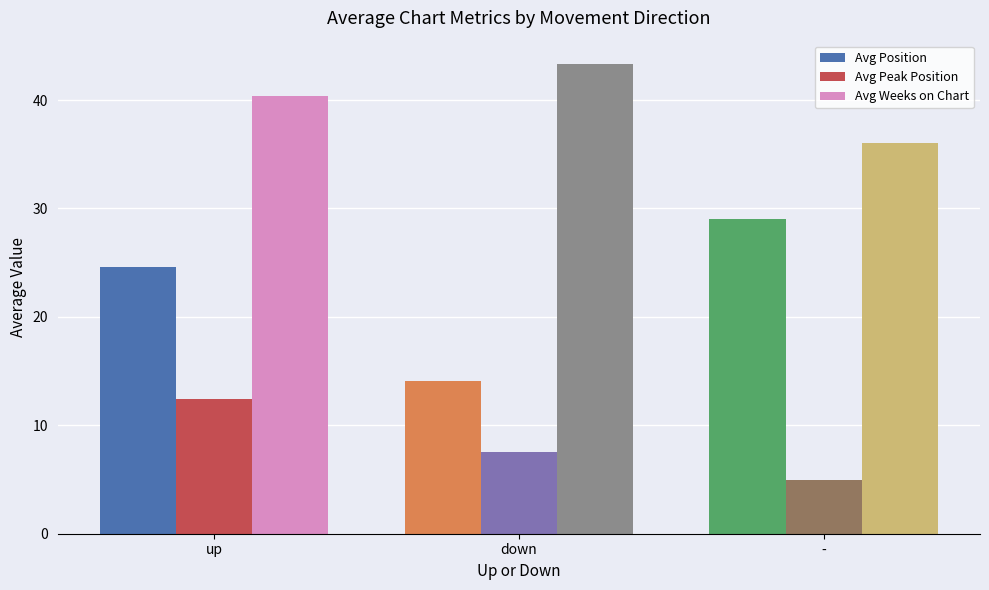

Reading left to right, transcribe all the data shown in this chart.

Avg Position: up=24.6	down=14.1	-=29.0
Avg Peak Position: up=12.4	down=7.6	-=5.0
Avg Weeks on Chart: up=40.4	down=43.3	-=36.0